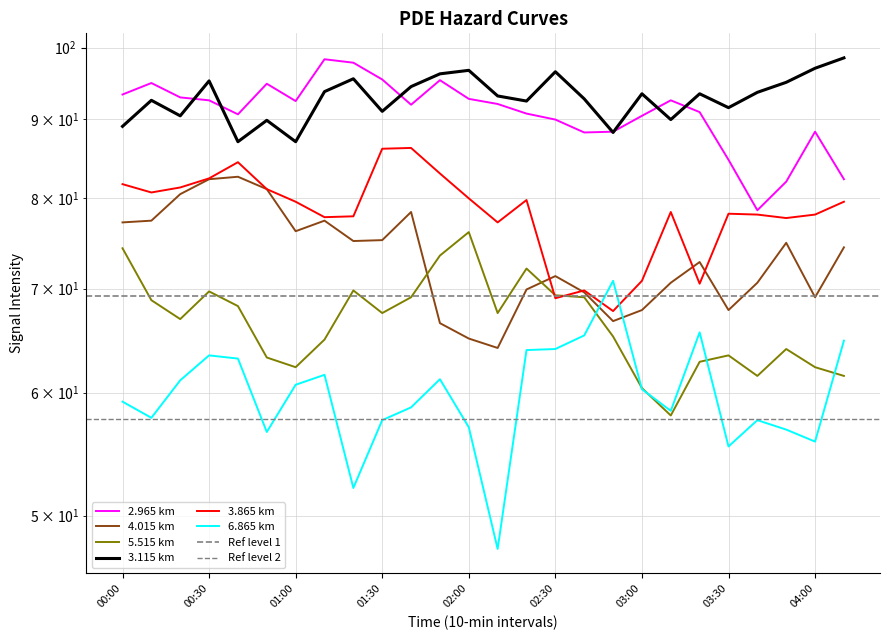

Which label corresponds to the smallest value in the chart?

02:10